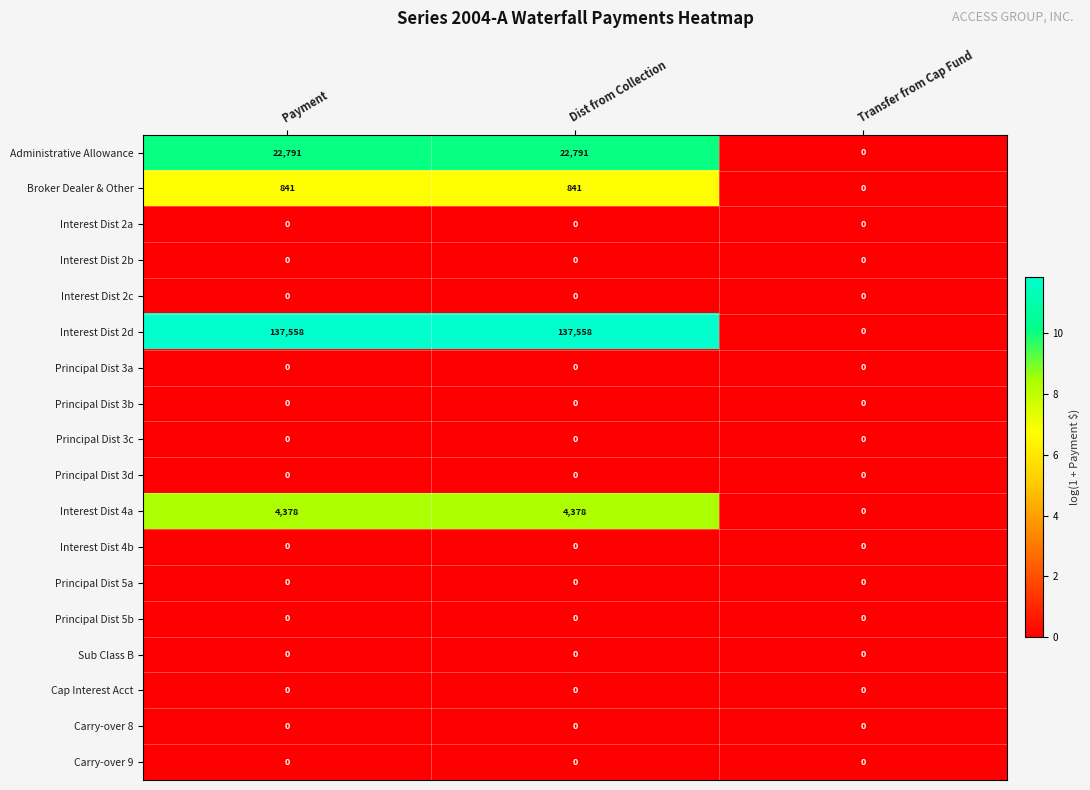

What is the total value across all series at Payment?

165568